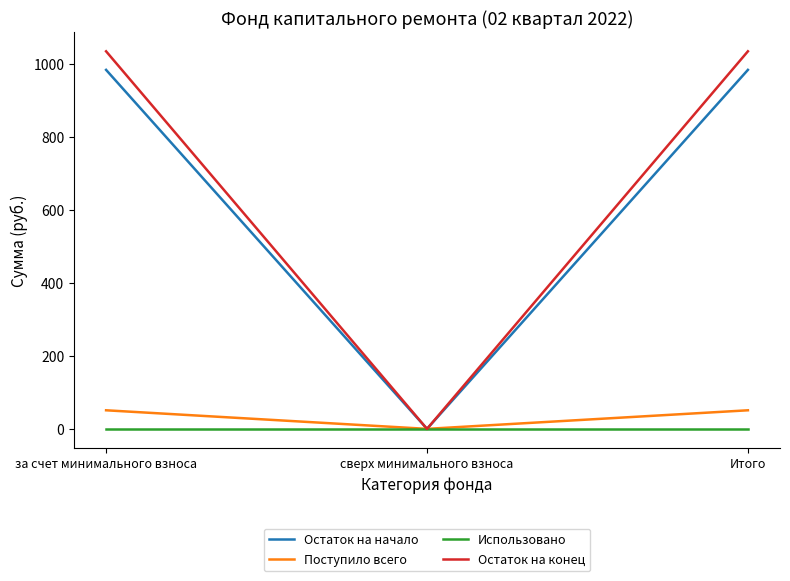

Rank the series at Итого from highest to lowest value.

Остаток на конец, Остаток на начало, Поступило всего, Использовано